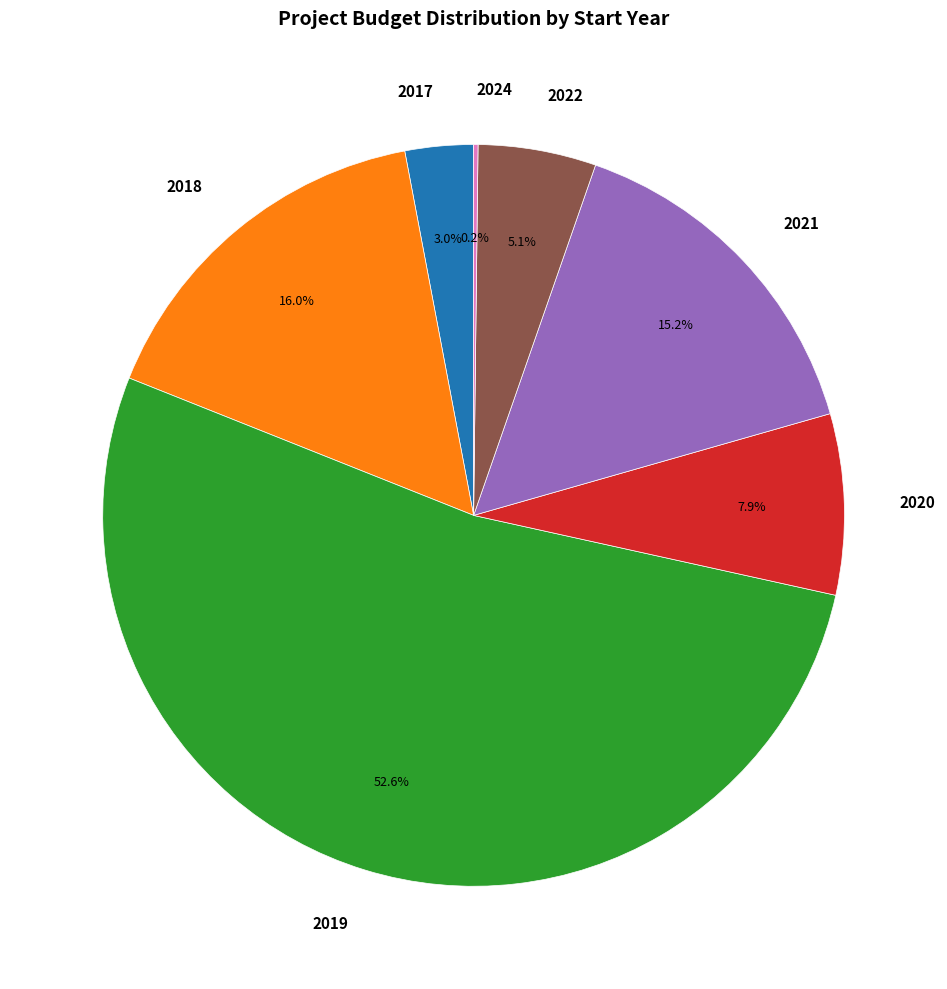

Which has a higher value, 2022 or 2021?

2021